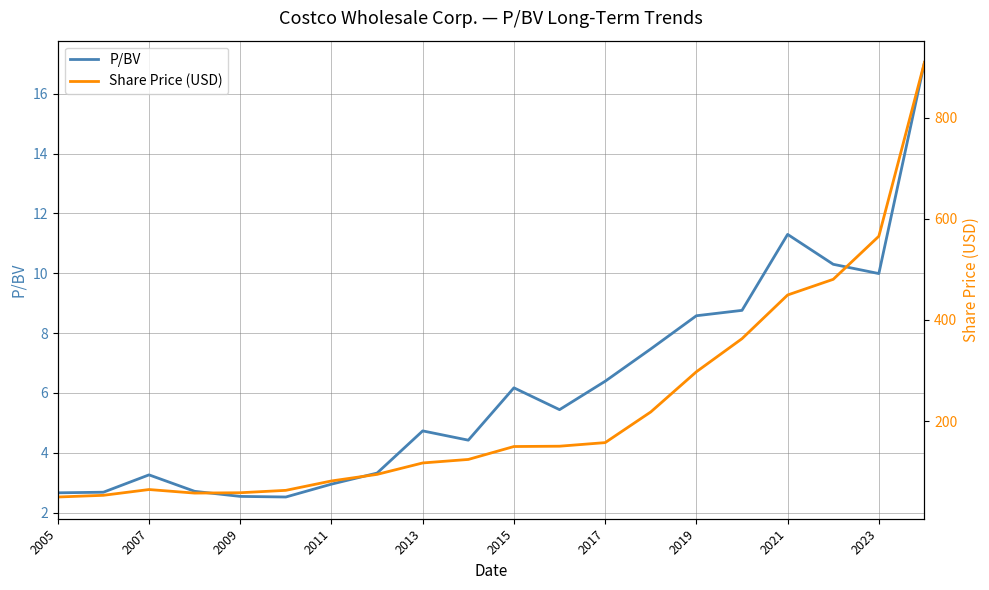

List the series in order of their peak value, lowest first.

P/BV, Share Price (USD)